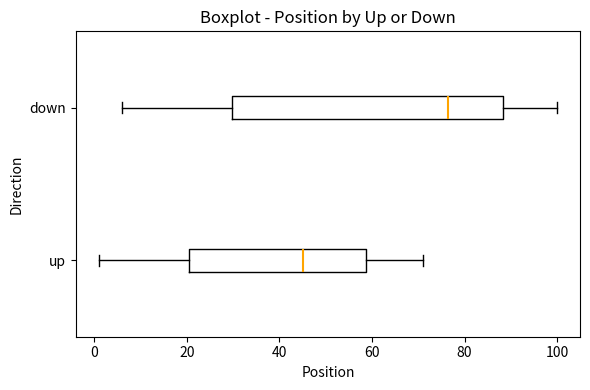

Comparing the boxes themselves (not the whiskers), which one is the widest?

down